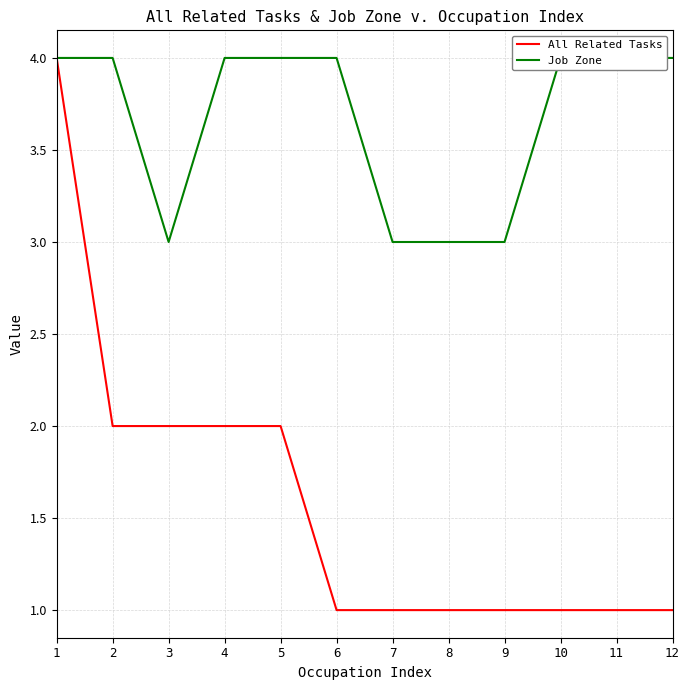

Rank the series by their average value, from lowest to highest.

All Related Tasks, Job Zone